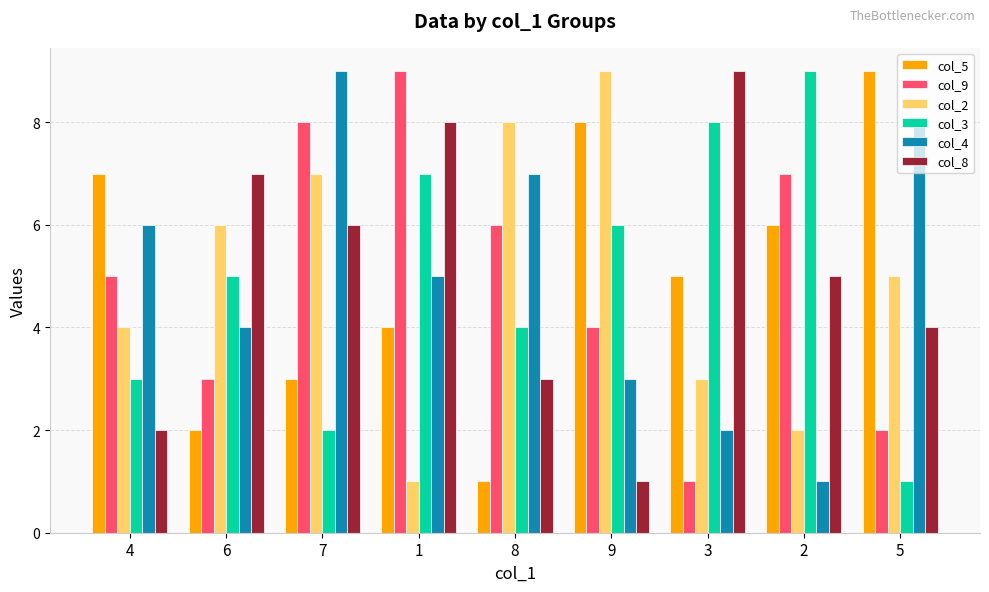

How many col_2 values are between 3 and 7?

5